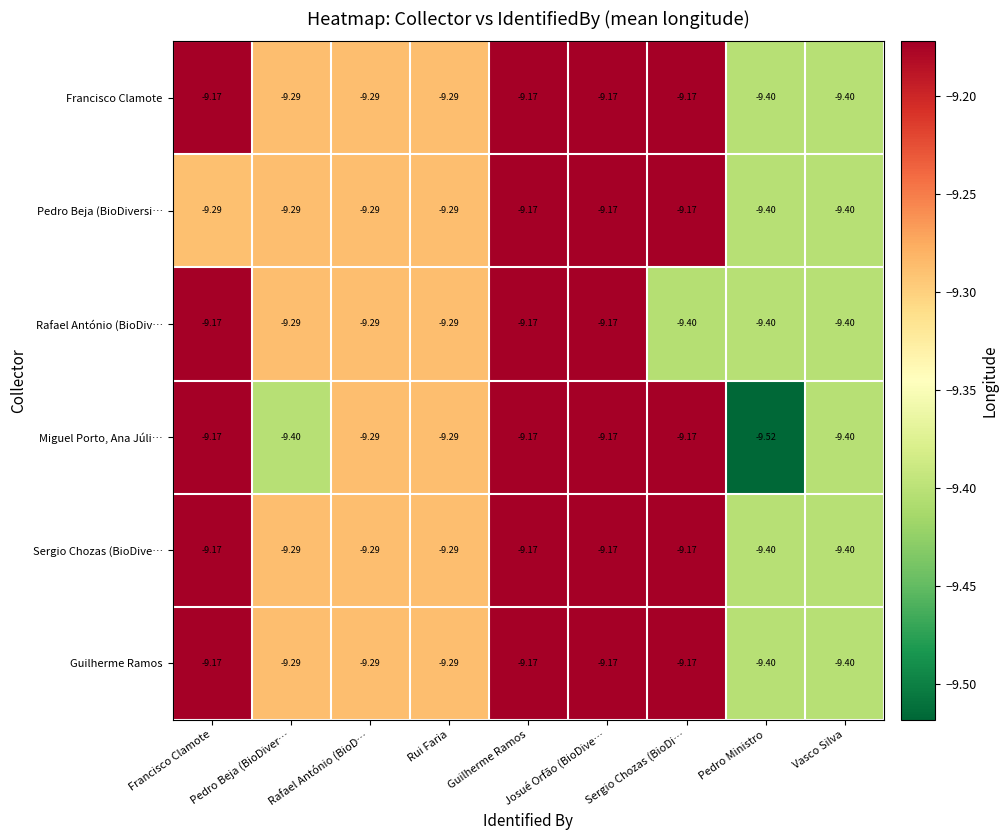

Which series changed the most between Francisco Clamote and Pedro Beja (BioDiver…?

Miguel Porto, Ana Júli…